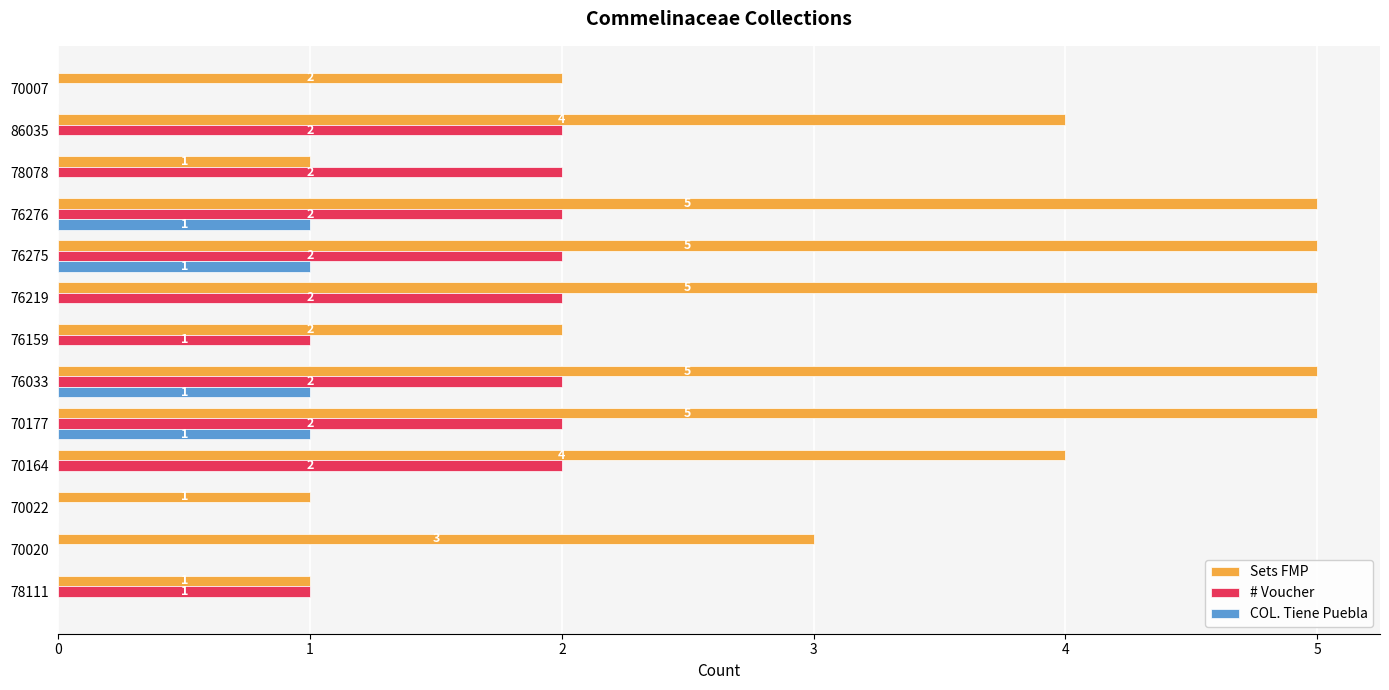

The COL. Tiene Puebla series shows 0 at 78078. True or false?

True